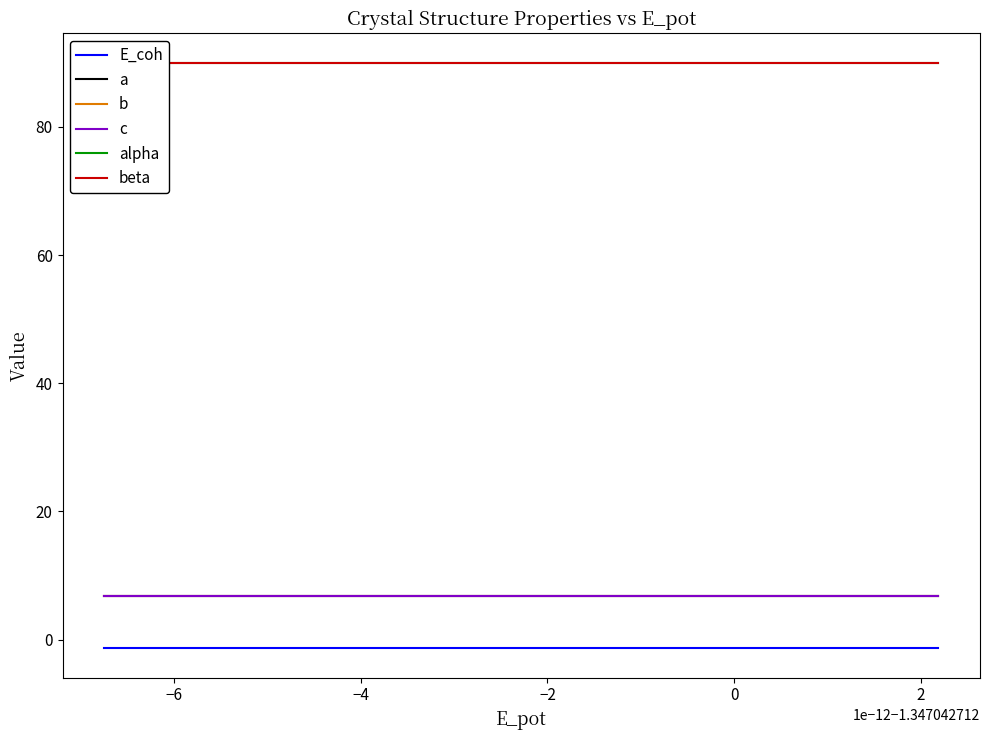

Reading right to left, list all the values displayed in this chart.

E_coh: -1.3	-1.3	-1.3	-1.3
a: 6.8	6.8	6.8	6.8
b: 6.8	6.8	6.8	6.8
c: 6.8	6.8	6.8	6.8
alpha: 90.0	90.0	90.0	90.0
beta: 90.0	90.0	90.0	90.0